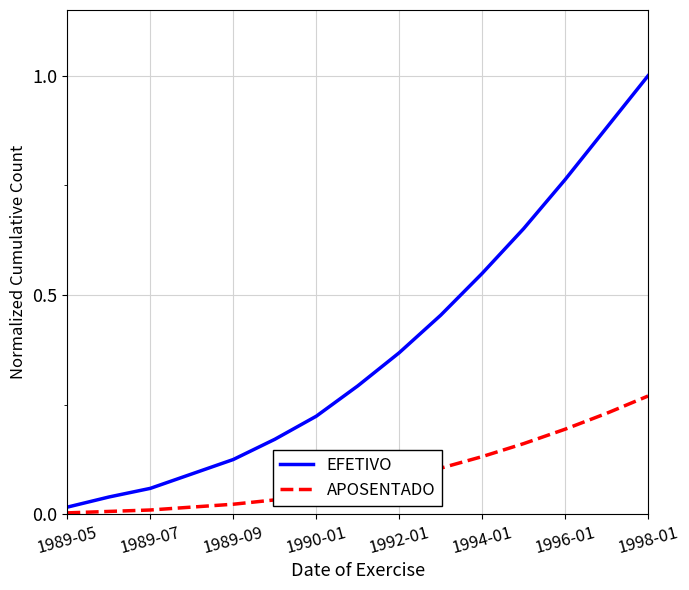

Which series has the largest total across all categories?

EFETIVO